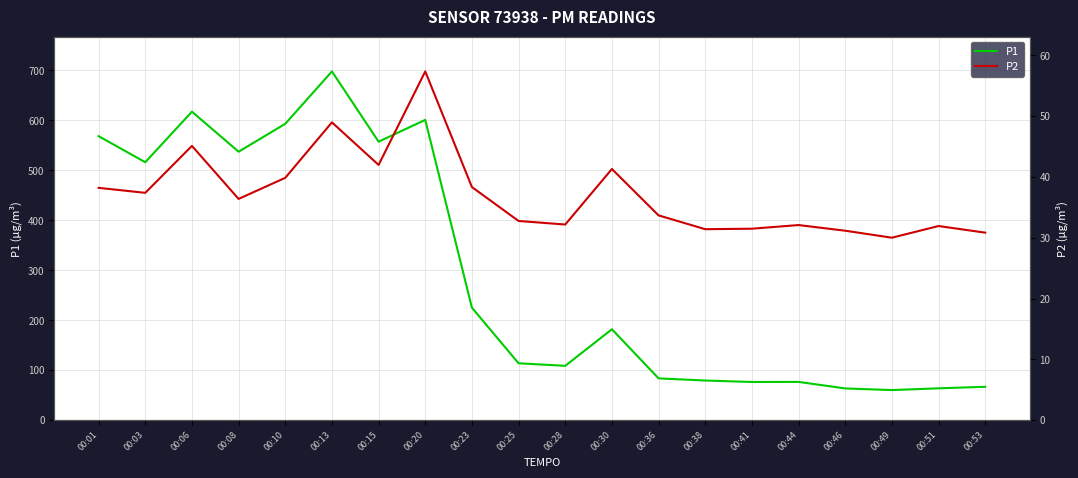

Where does the P2 series first go above 36?

00:01